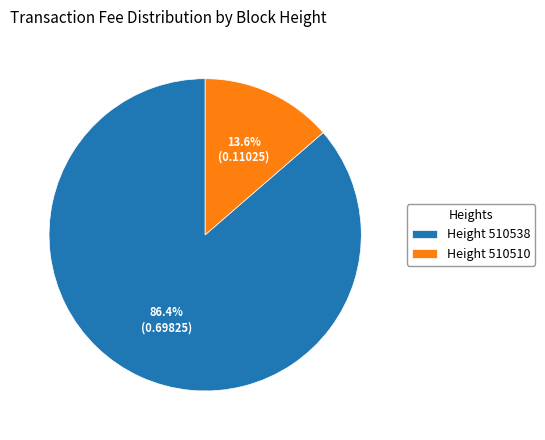

What is the majority slice?

Height 510538